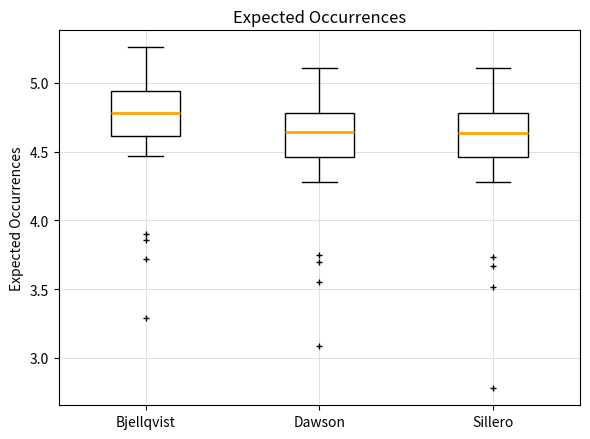

Reading left to right, read every box against the y-axis: the position of its median line, the range the box covers, and the ends of its whiskers. The values are not printed on the chart, so give them approximately, as read against the axis.

Bjellqvist: median 4.80, box 4.60 to 4.95, whiskers 4.45 to 5.25
Dawson: median 4.65, box 4.45 to 4.80, whiskers 4.30 to 5.10
Sillero: median 4.65, box 4.45 to 4.80, whiskers 4.30 to 5.10